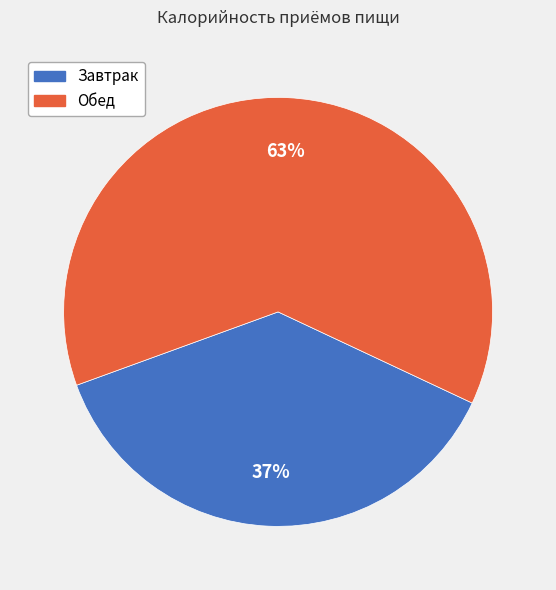

Which has a higher value, Завтрак or Обед?

Обед